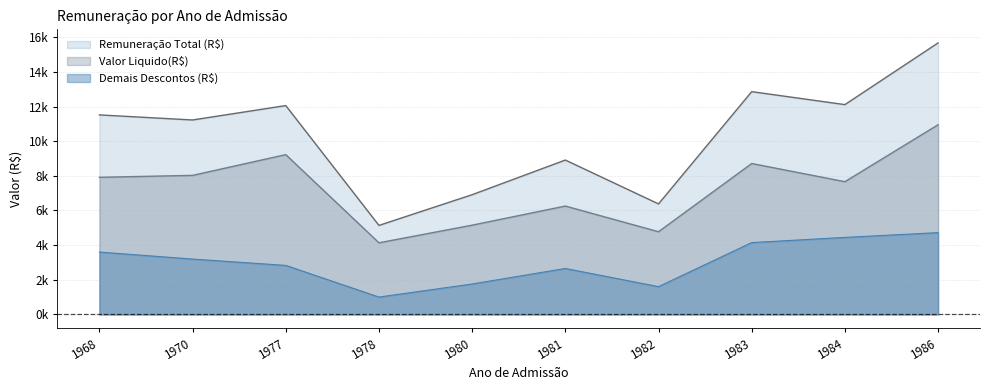

At which label does Valor Liquido(R$) reach its peak?

1986